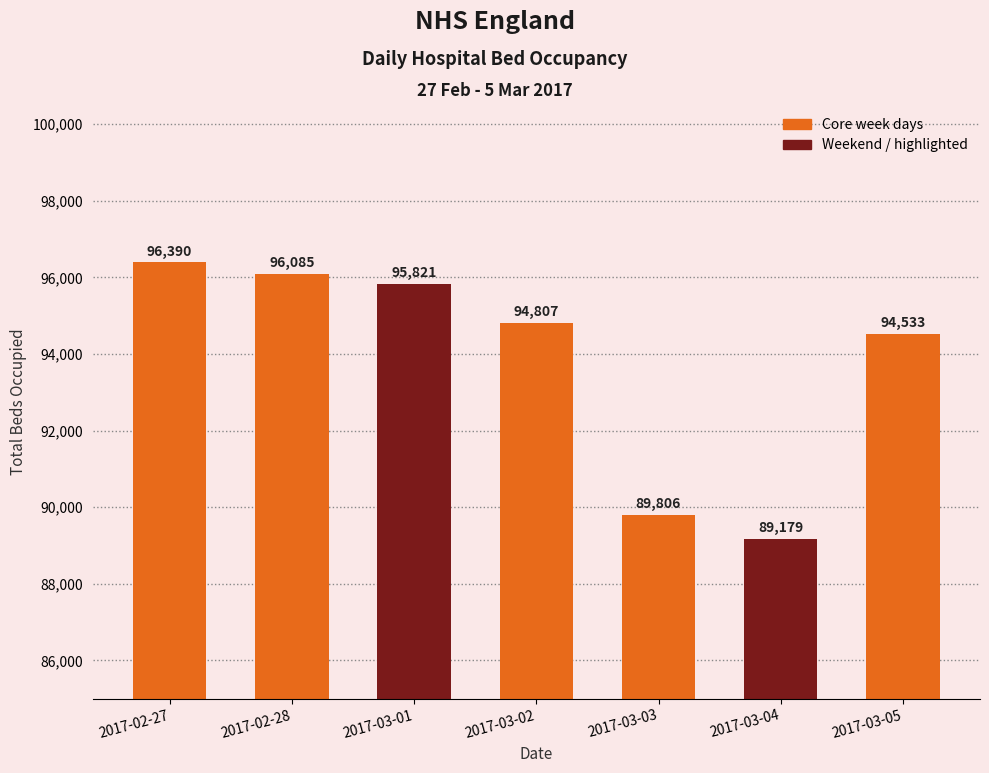

The chart shows a value of 94807 at 2017-03-02. True or false?

True